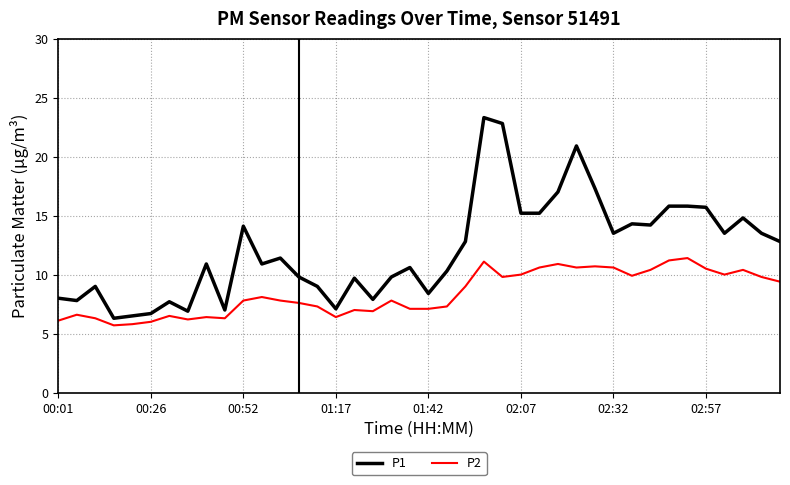

True or false: P1 and P2 cross at least once.

False